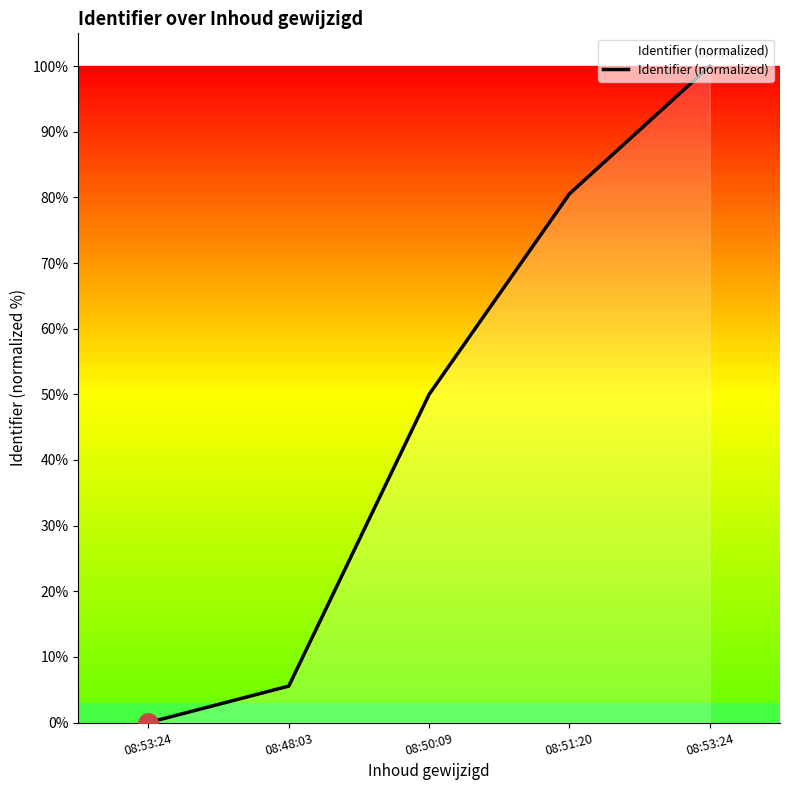

What is the sum of all values?

236.1